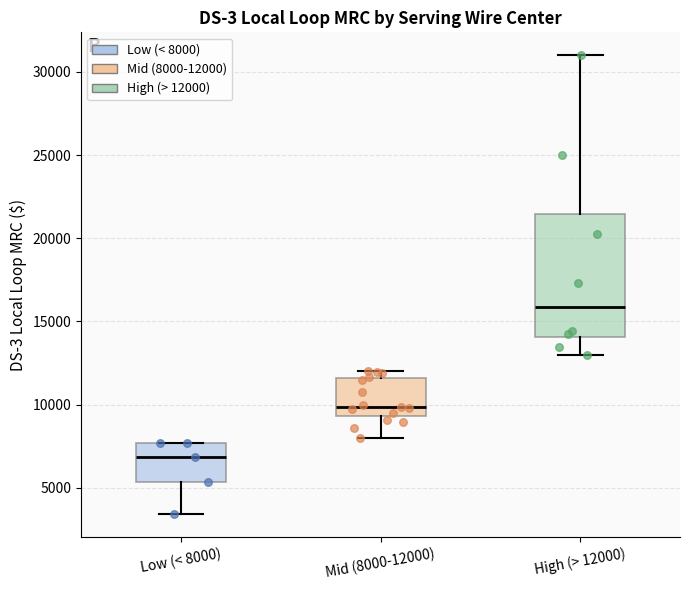

Reading left to right, read every box against the y-axis: the position of its median line, the range the box covers, and the ends of its whiskers. The values are not printed on the chart, so give them approximately, as read against the axis.

Low (< 8000): median 7000, box 5500 to 7500, whiskers 3500 to 7500
Mid (8000-12000): median 10000, box 9500 to 11500, whiskers 8000 to 12000
High (> 12000): median 16000, box 14000 to 21500, whiskers 13000 to 31000